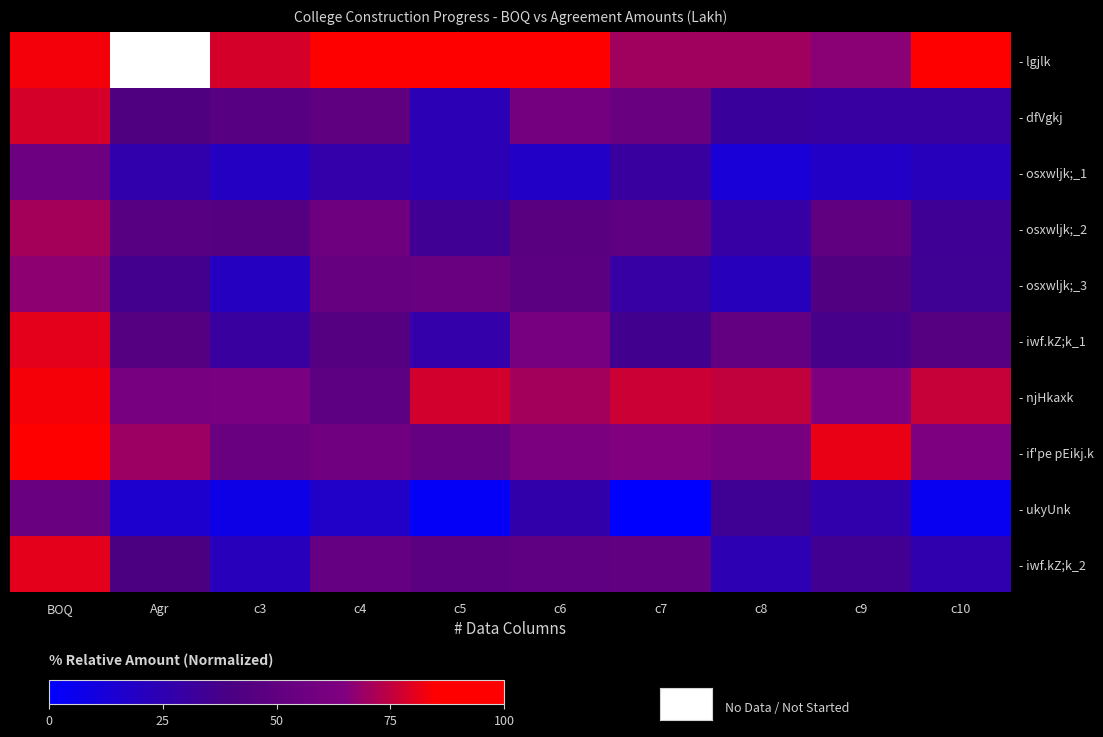

How many distinct data groups are displayed?

10